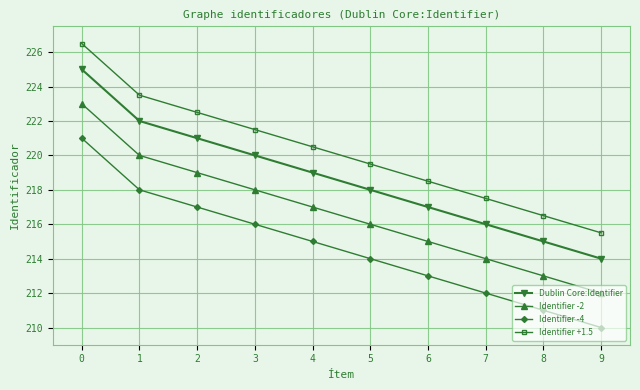

True or false: Identifier -2 and Identifier -4 cross at least once.

False